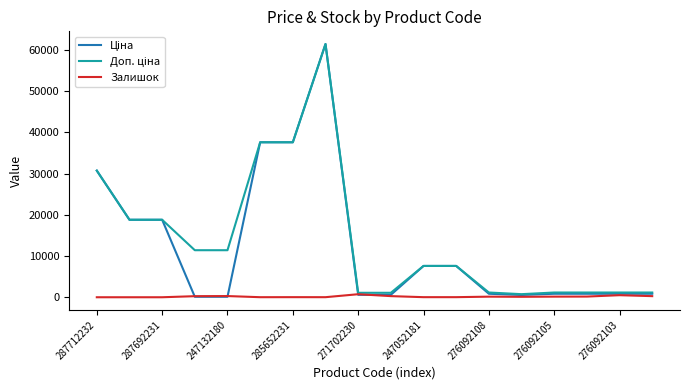

Does the chart have visible grid lines?

No